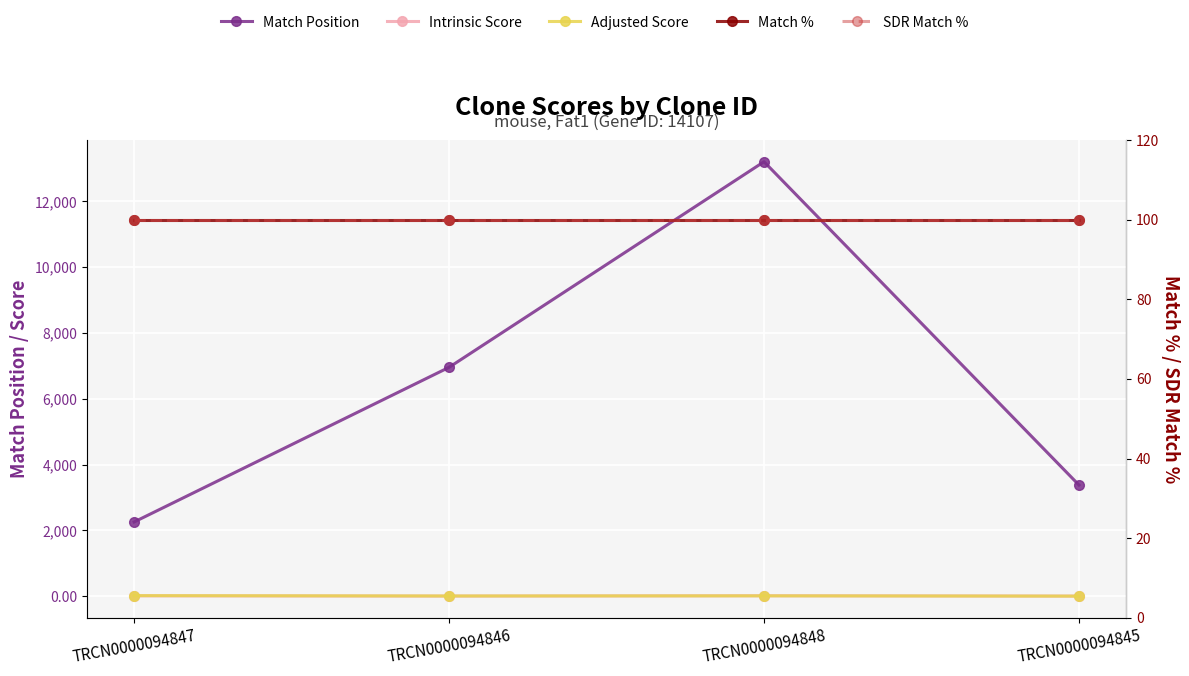

Is the value of Intrinsic Score at TRCN0000094847 greater than the value of SDR Match % at TRCN0000094845?

No